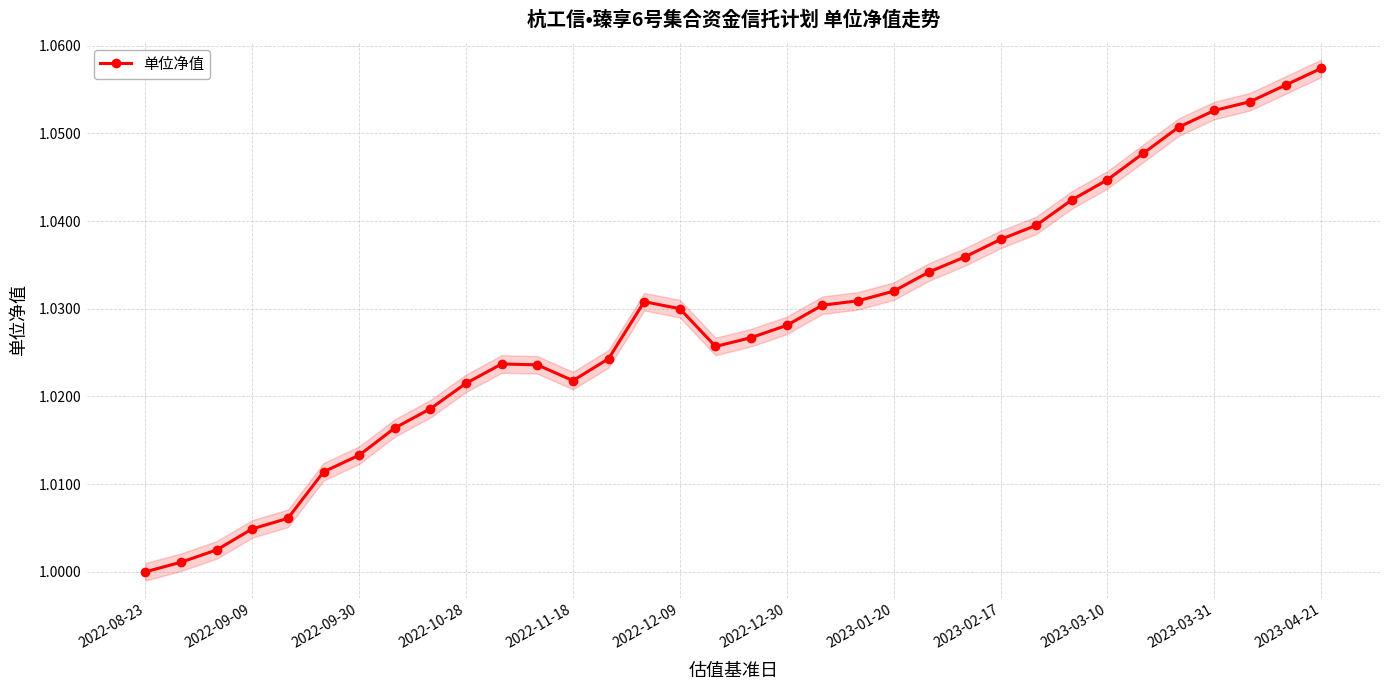

Reading left to right, transcribe all the data shown in this chart.

1.0	1.0	1.0	1.0	1.0	1.0	1.0	1.0	1.0	1.0	1.0	1.0	1.0	1.0	1.0	1.0	1.0	1.0	1.0	1.0	1.0	1.0	1.0	1.0	1.0	1.0	1.0	1.0	1.0	1.1	1.1	1.1	1.1	1.1